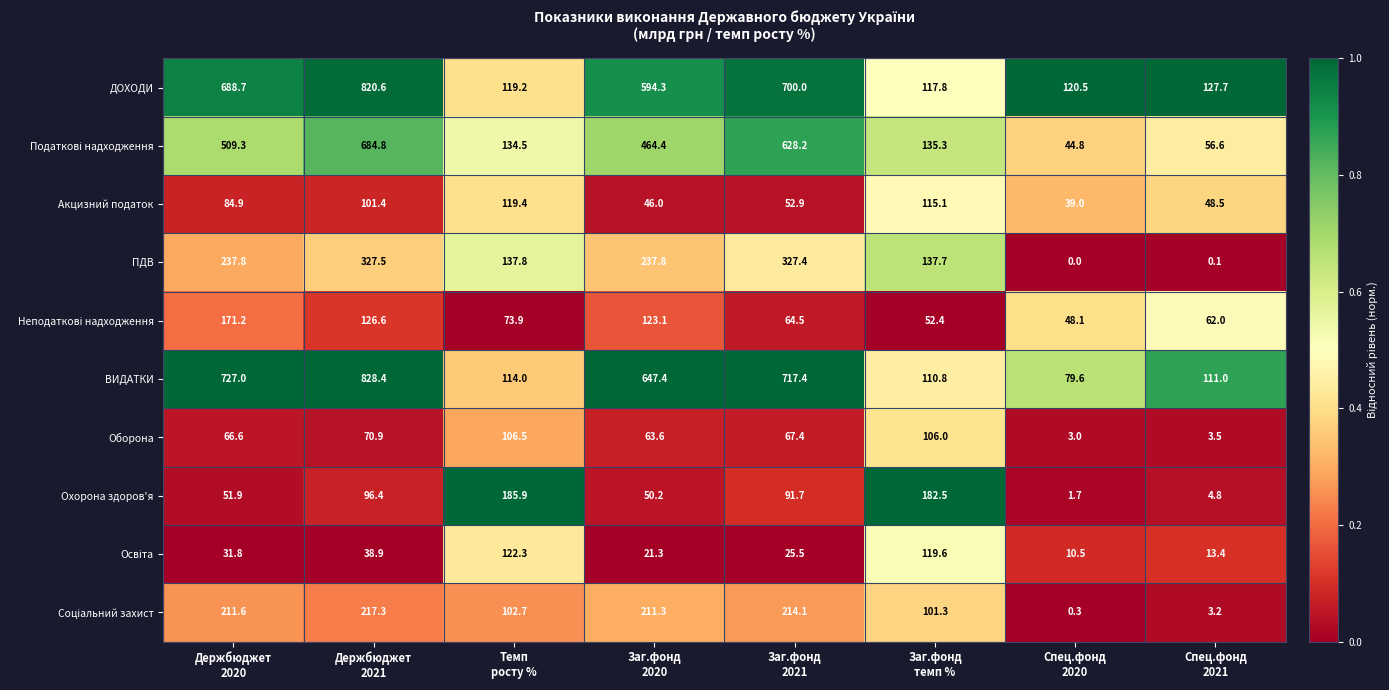

Which series has the largest total across all categories?

ВИДАТКИ